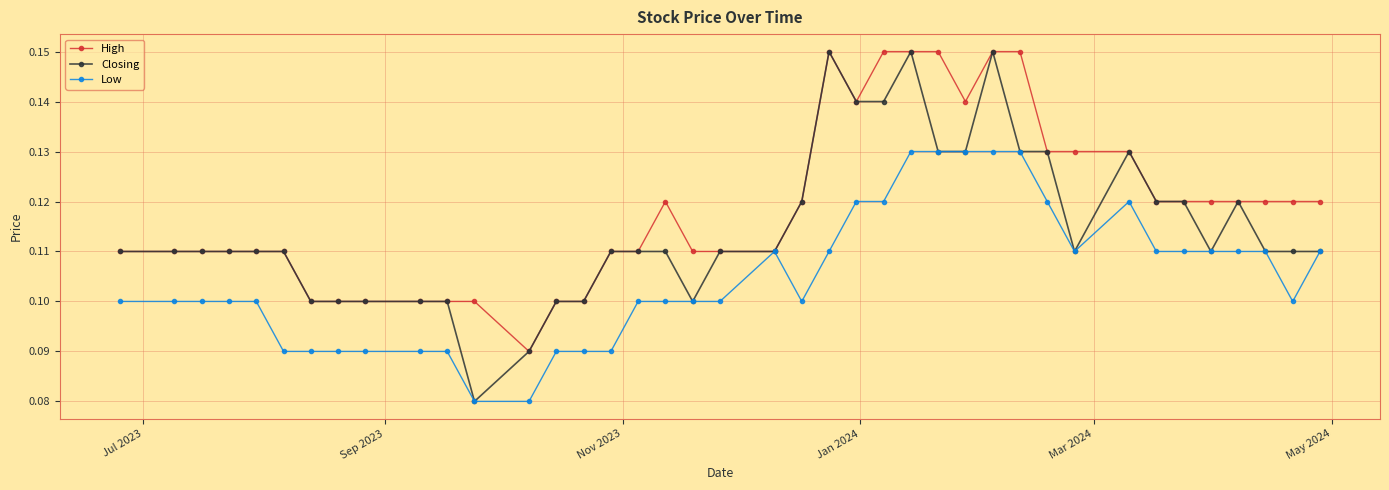

True or false: High has more than 0 points higher than both neighbors.

True